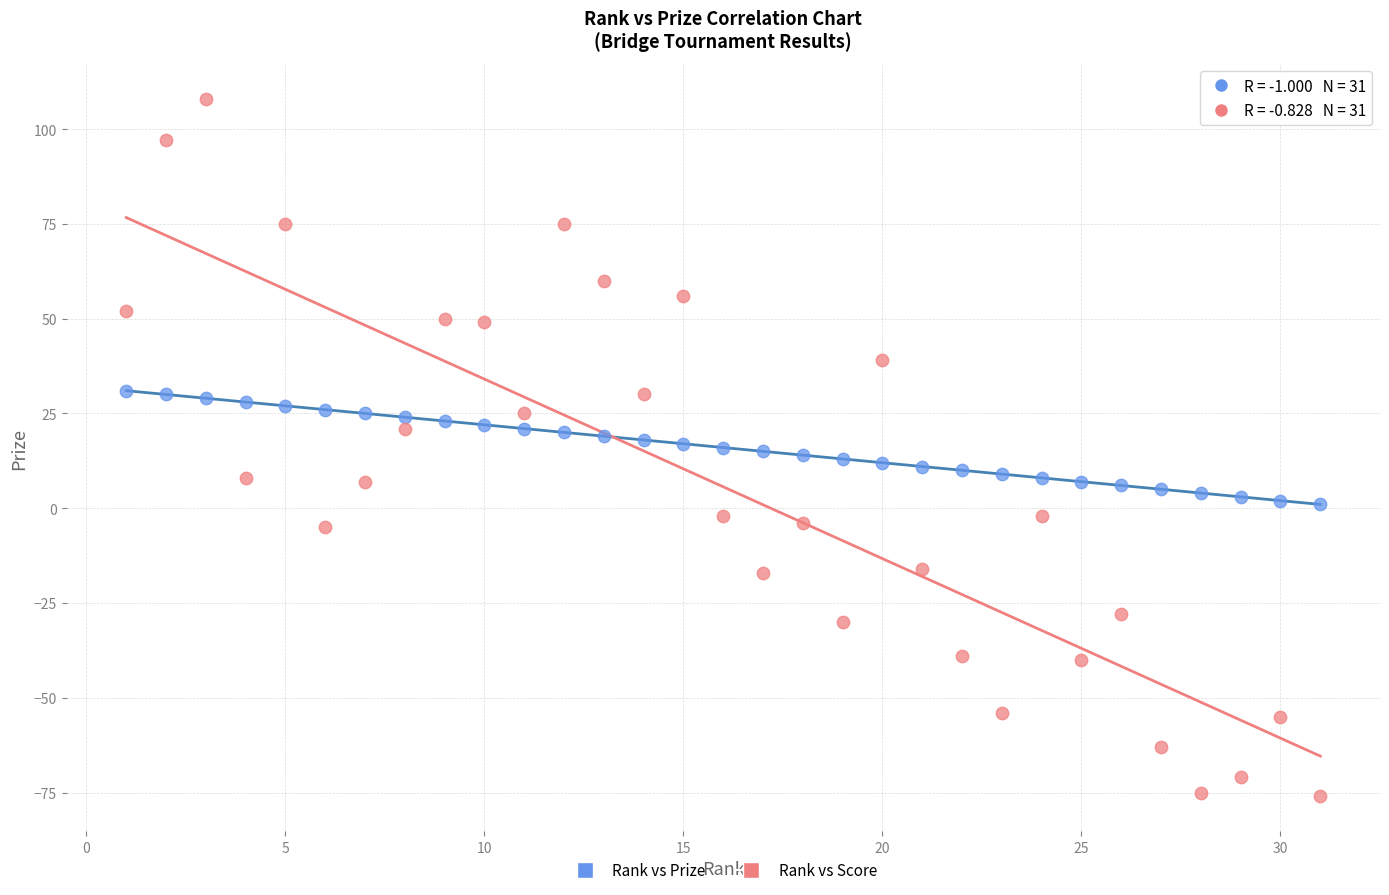

Across all data points, what is the range of X values (max minus min)?

30